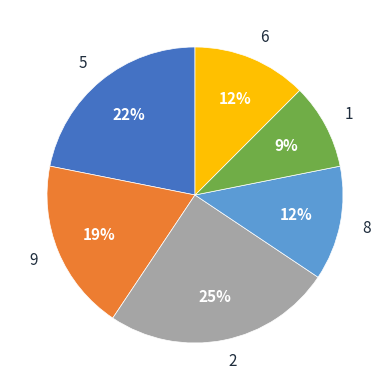

What is the smallest slice in the pie chart?

1